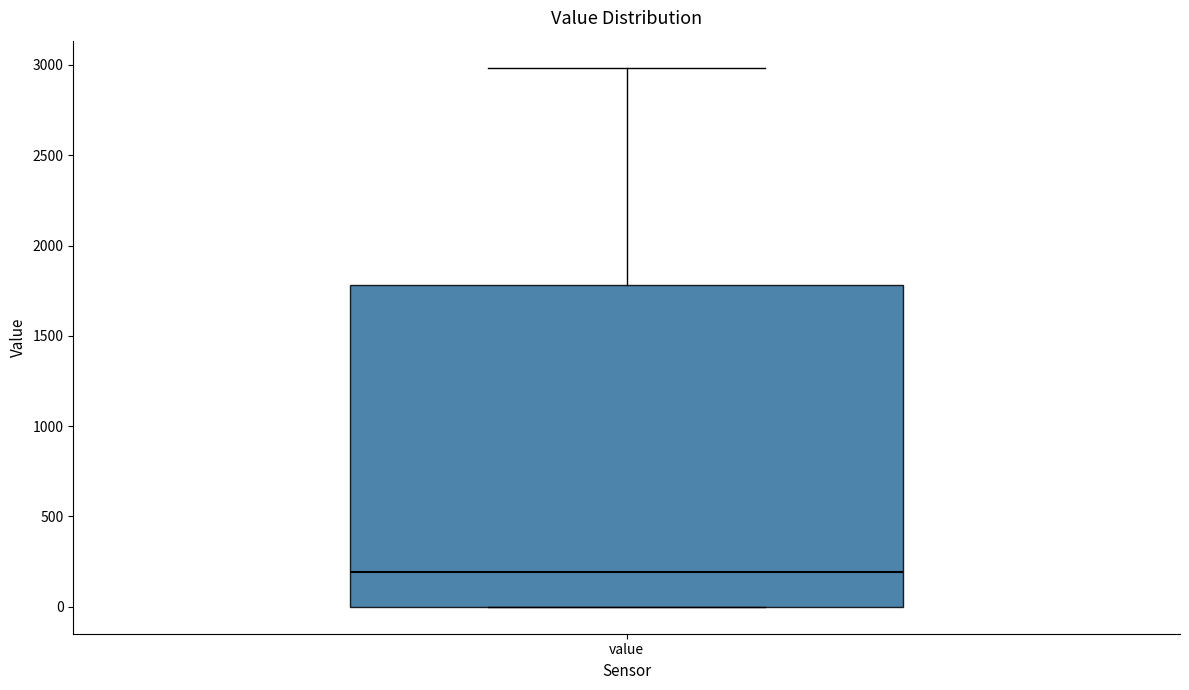

Where does the upper whisker of the box for value end on the y-axis? The values are not printed on the chart, so give them approximately, as read against the axis.

3000